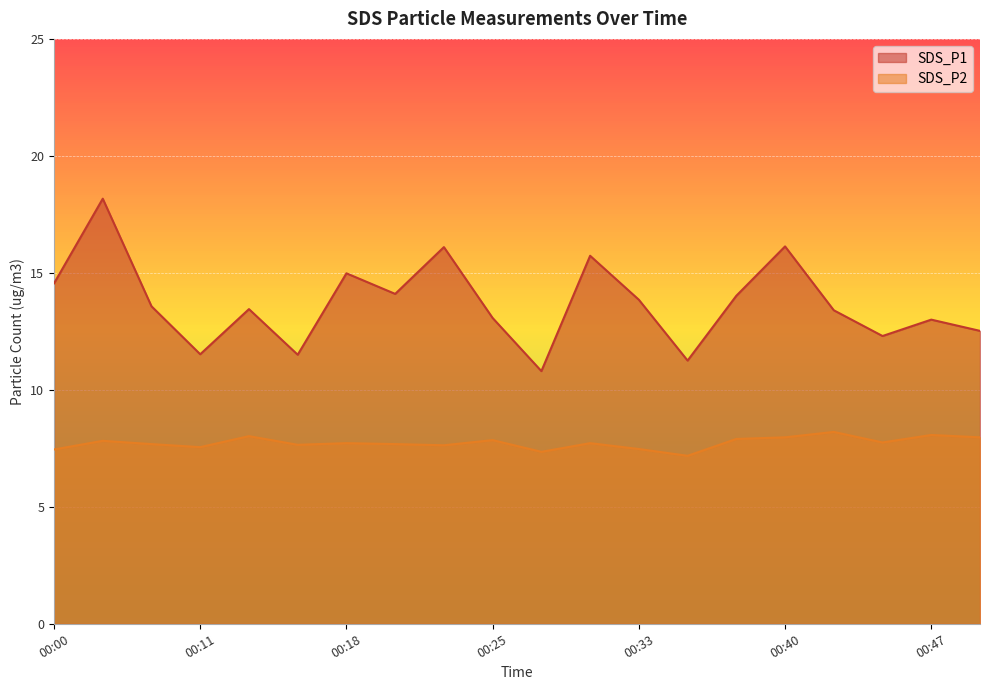

What is the average value of the SDS_P1 series?

13.7